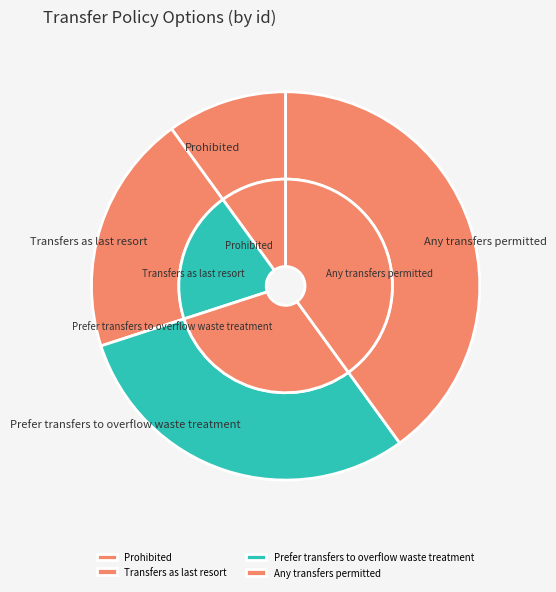

How much of the chart is everything except Any transfers permitted?

60.0%